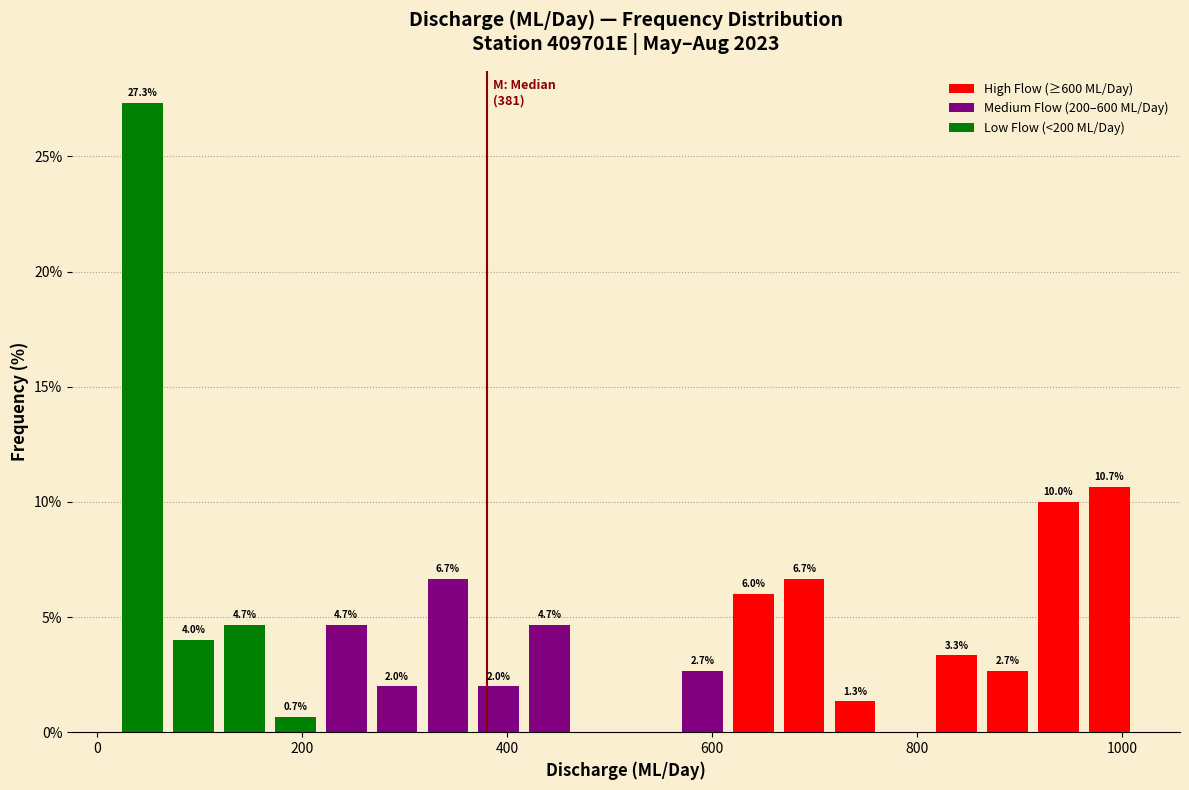

Read against the x-axis, roughly where is the centre of the tallest bar?

40